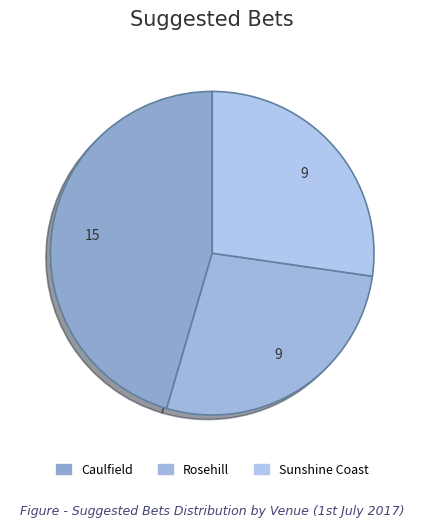

Rank the categories by value from highest to lowest.

Caulfield, Rosehill, Sunshine Coast